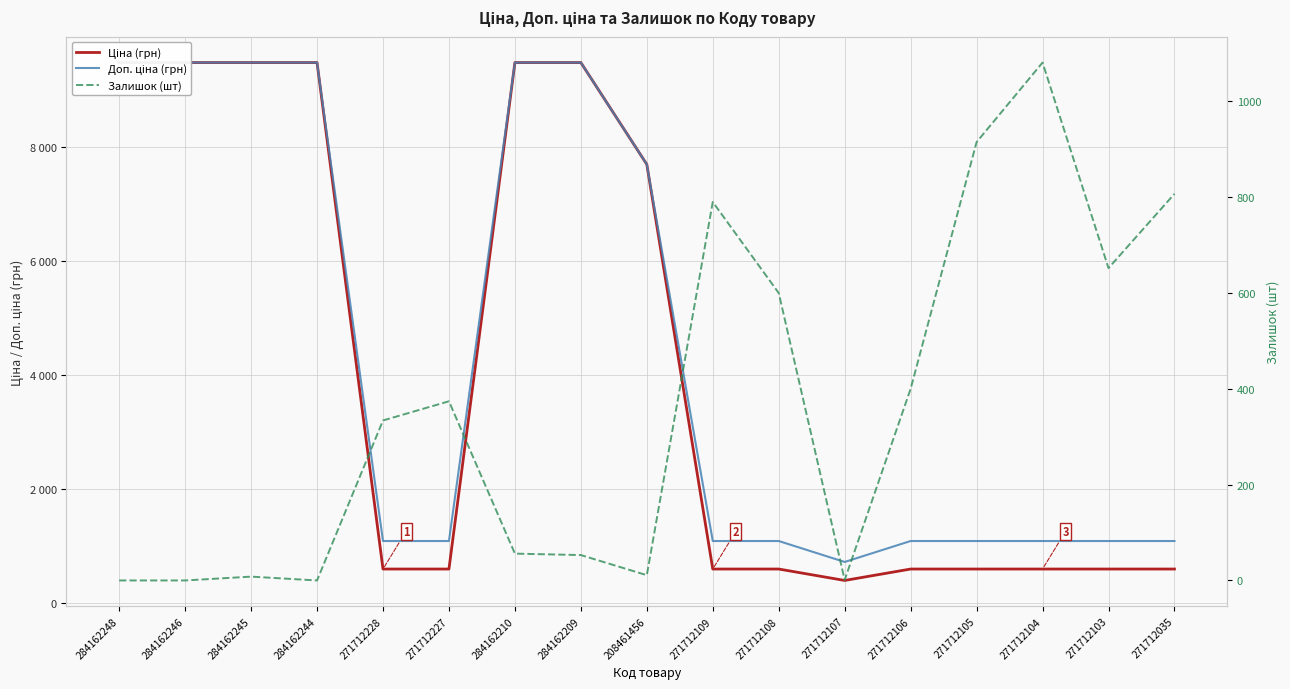

Which series ends up on top after the final intersection of Ціна (грн) and Залишок (шт)?

Залишок (шт)